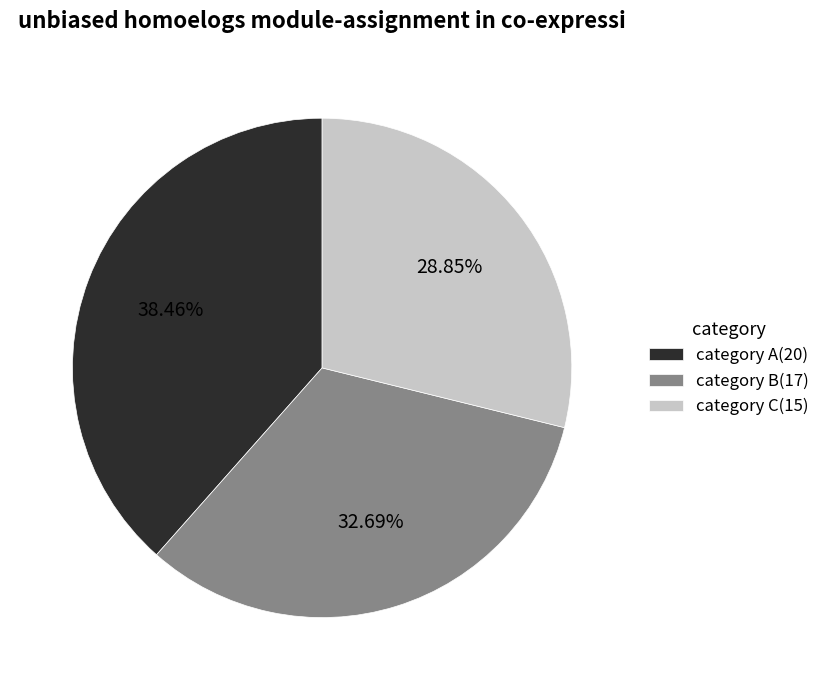

Which has a higher value, category A(20) or category C(15)?

category A(20)